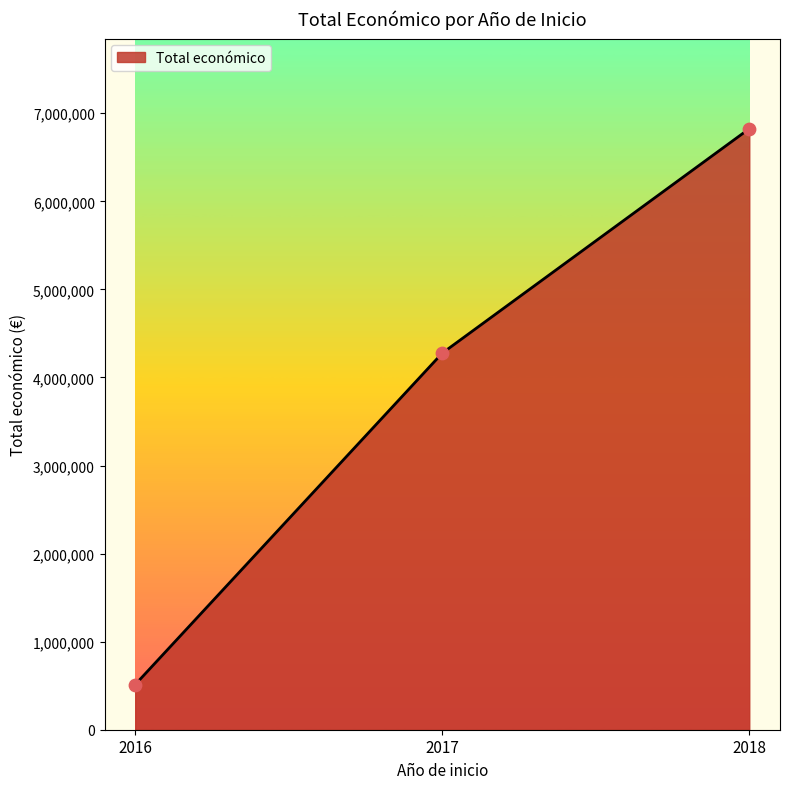

Approximately how many times larger is the value at 2017 compared to 2016?

8.3